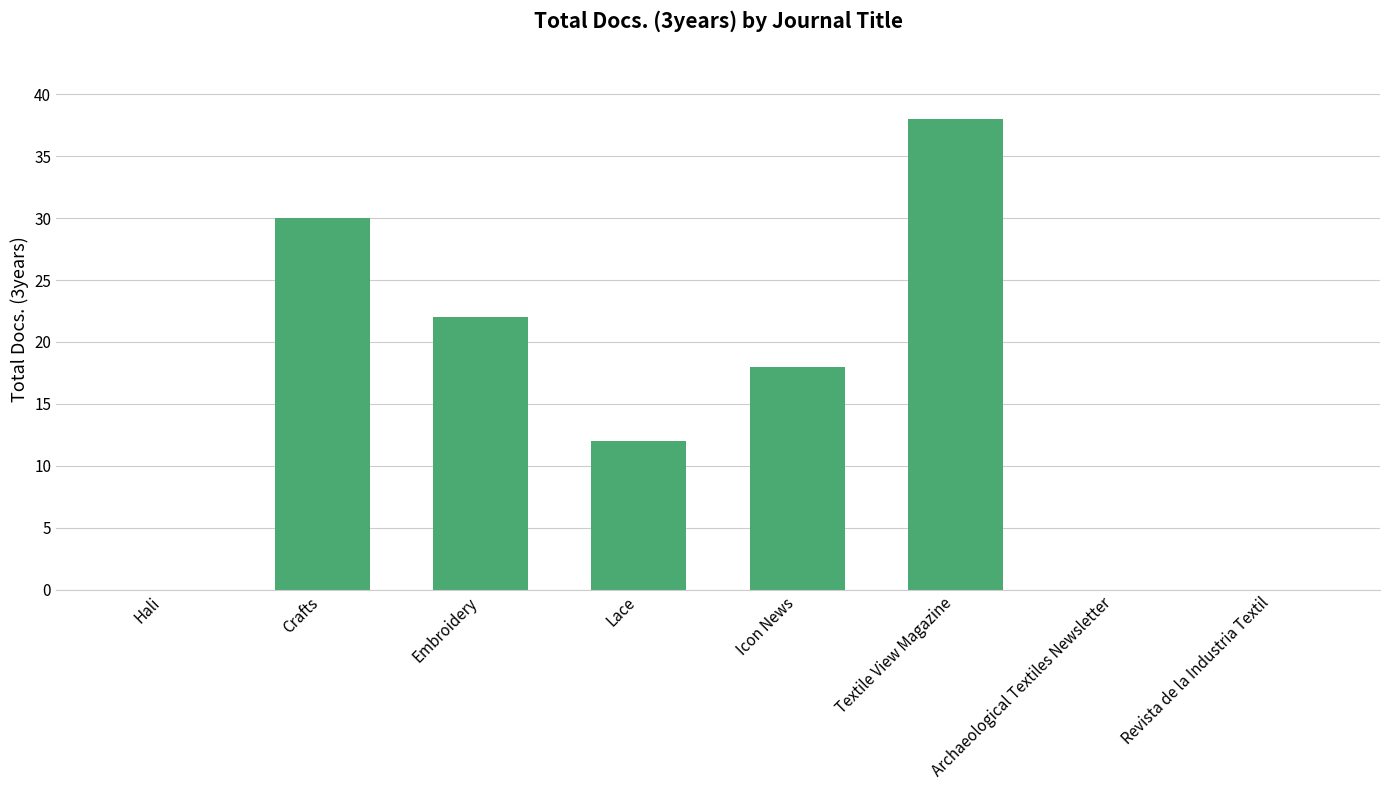

Which label corresponds to the largest value in the chart?

Textile View Magazine